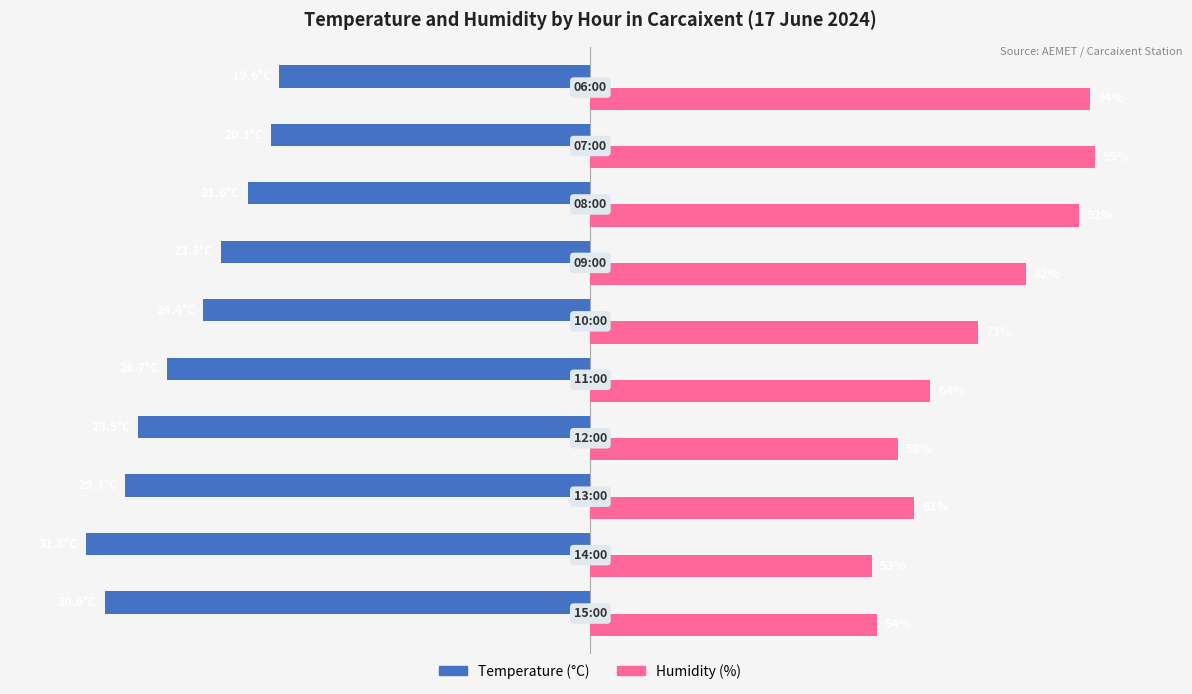

At how many categories does at least one series exceed 68?

5